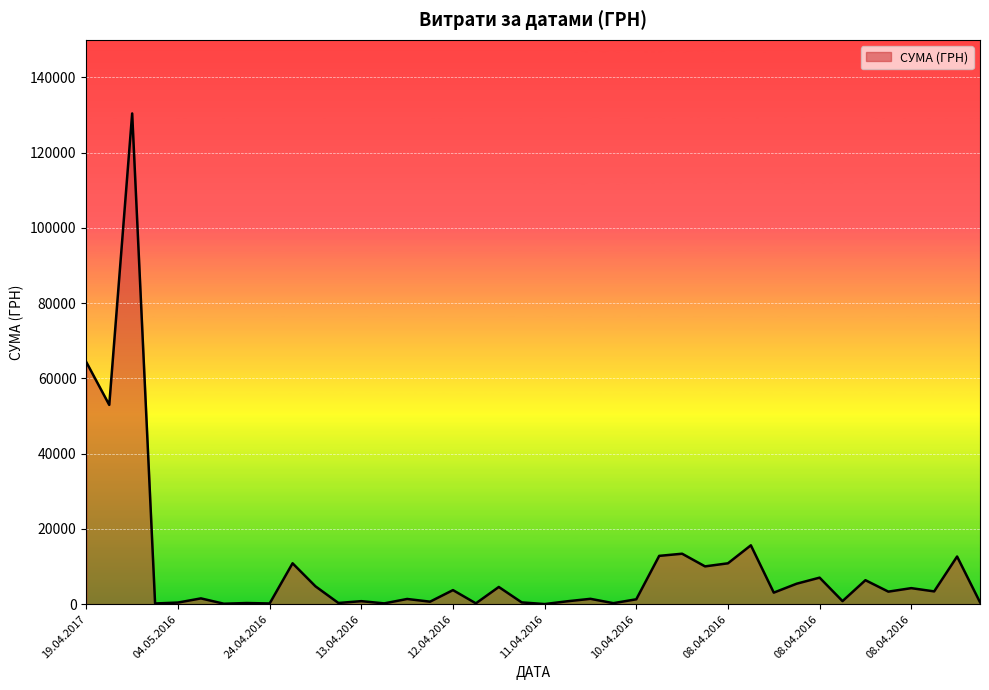

What is the greatest value displayed?

130379.7